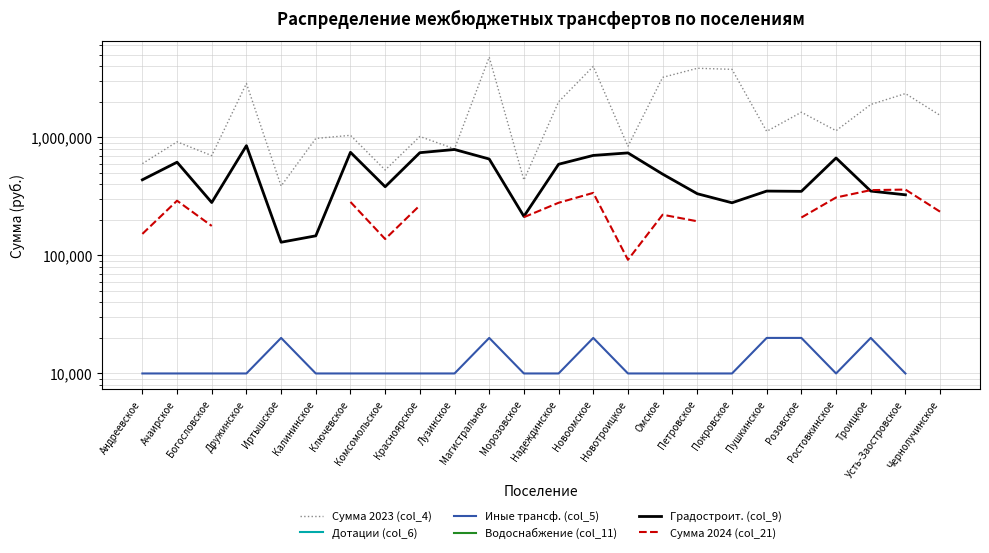

True or false: Сумма 2023 (col_4) has a value of 1016189.4 at Красноярское.

True